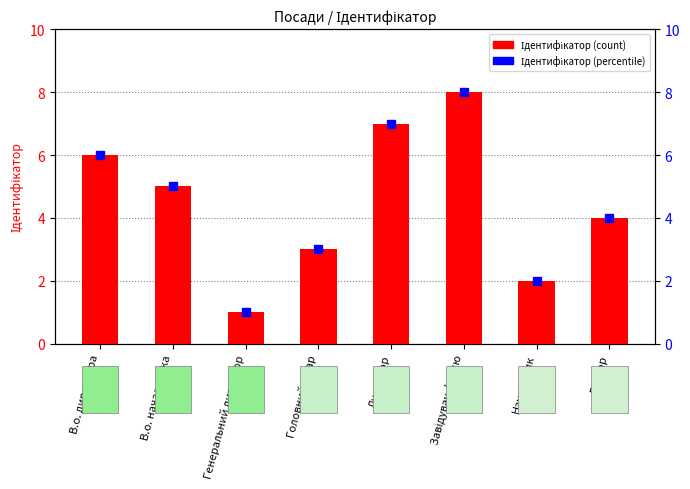

What is the value of the 6th bar from the left?

8